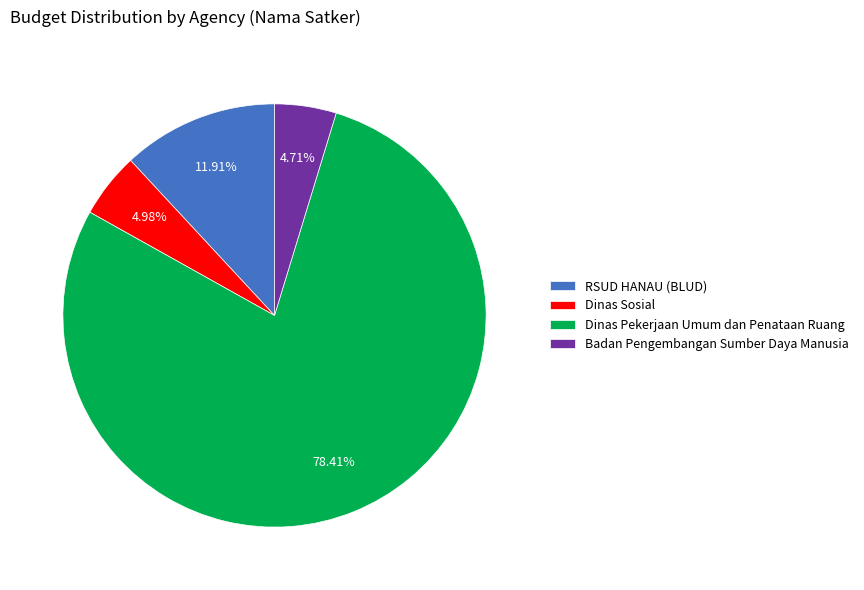

Do Badan Pengembangan Sumber Daya Manusia and RSUD HANAU (BLUD) together represent more than half of the pie?

No